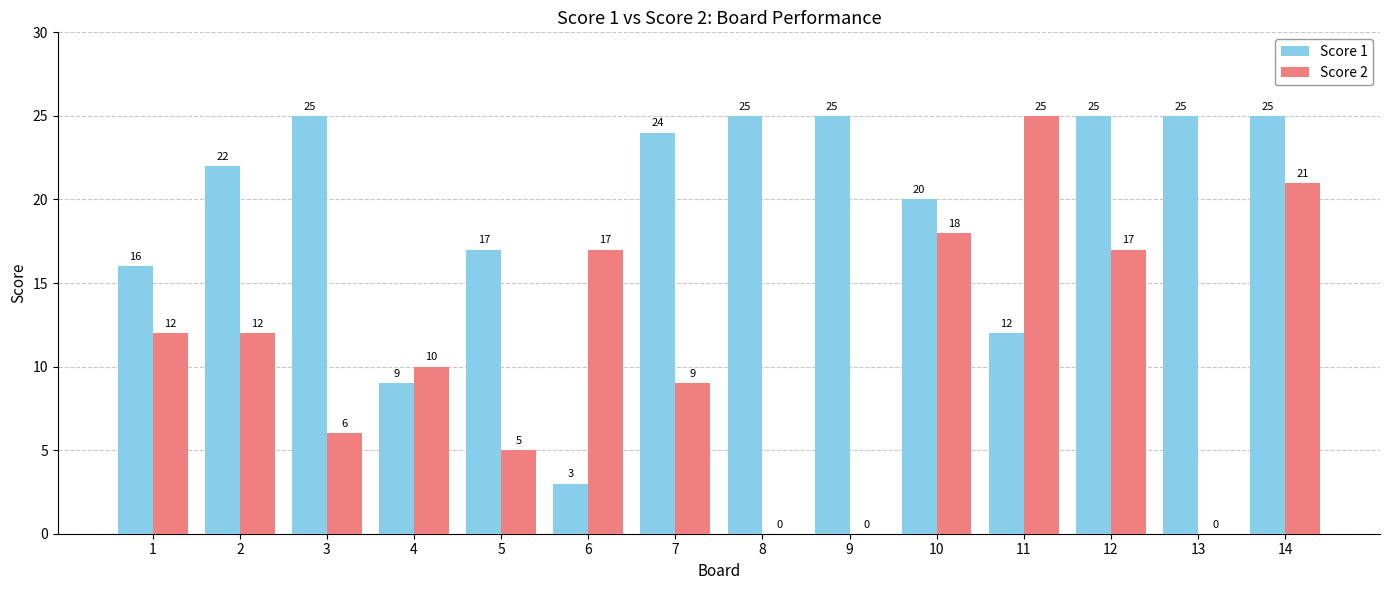

Reading left to right, transcribe all the data shown in this chart.

Score 1: 16	22	25	9	17	3	24	25	25	20	12	25	25	25
Score 2: 12	12	6	10	5	17	9	0	0	18	25	17	0	21